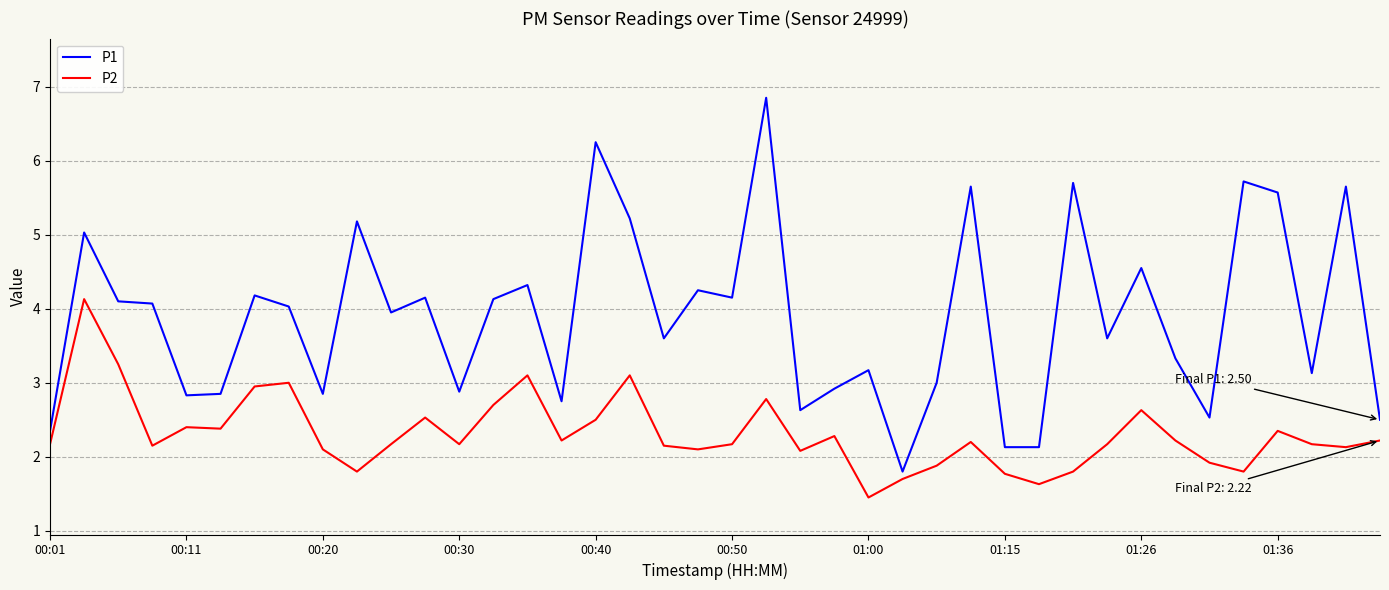

Which series has the largest range (max minus min)?

P1